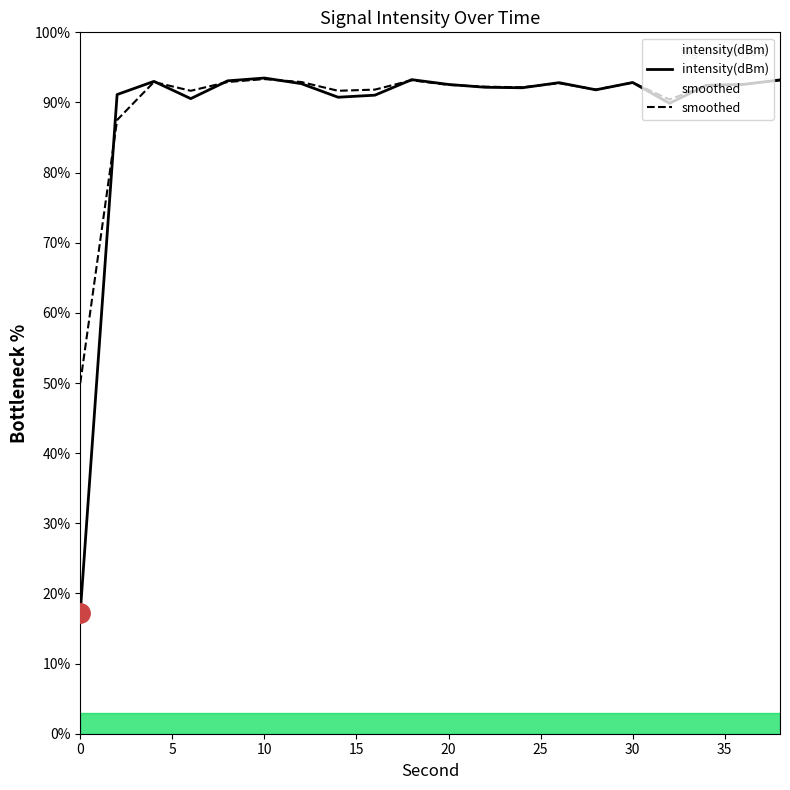

True or false: smoothed and intensity(dBm) cross at least once.

True